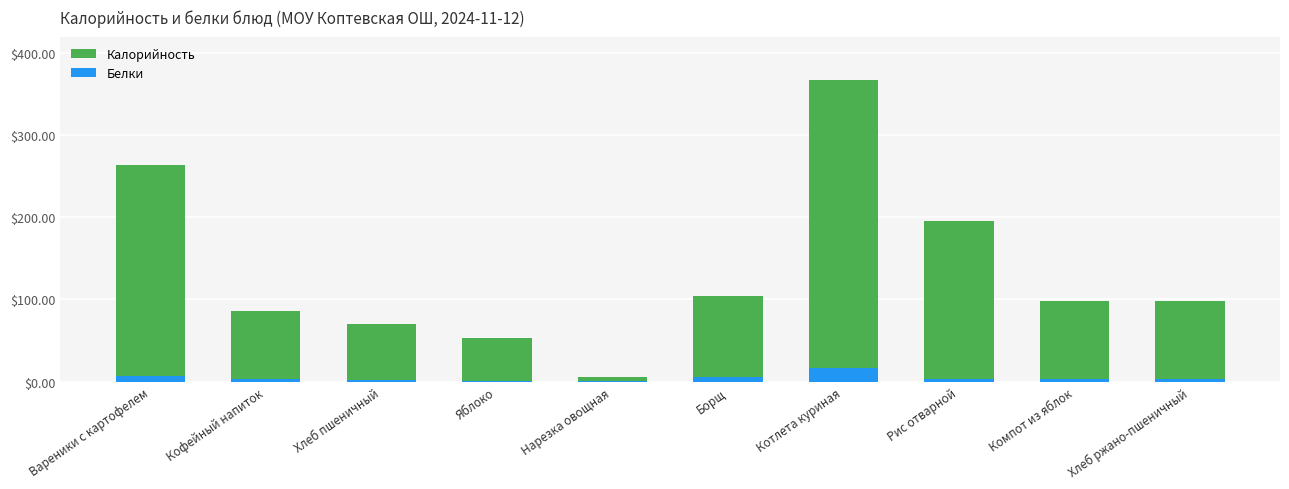

What is the difference between the Белки values at Нарезка овощная and Кофейный напиток?

2.5